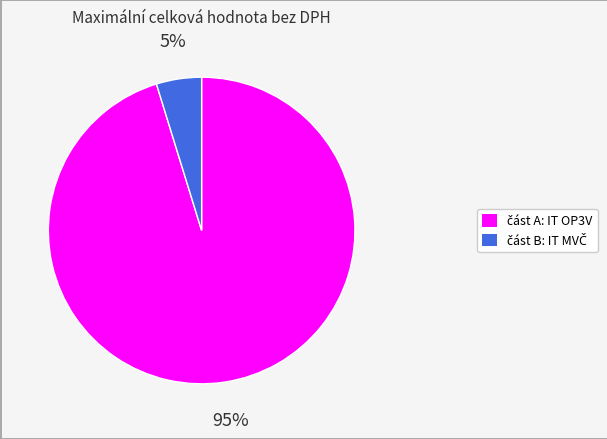

Count the number of slices in the pie.

2